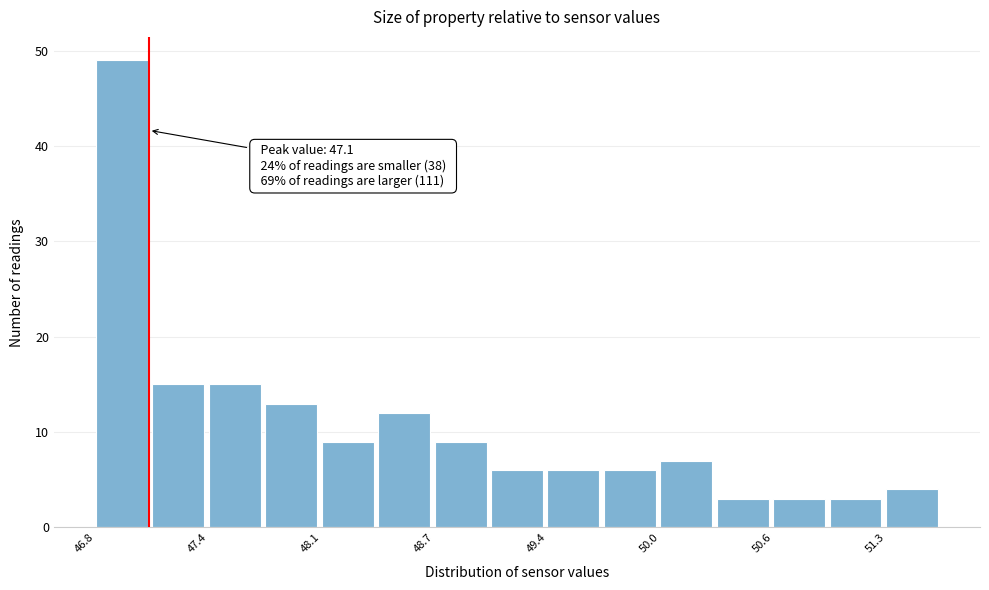

Around what value on the x-axis is the tallest bar? Give the approximate position of its centre, as read against the axis.

46.9